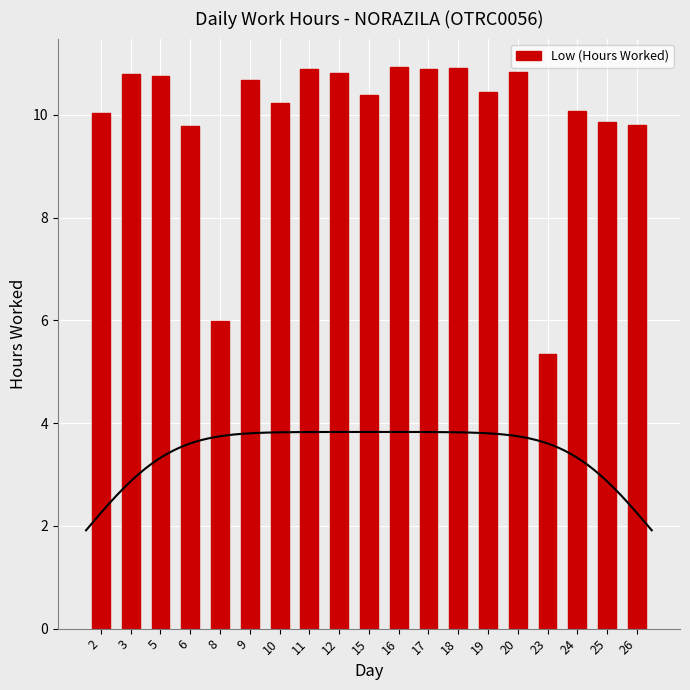

How many bars are there in total?

19